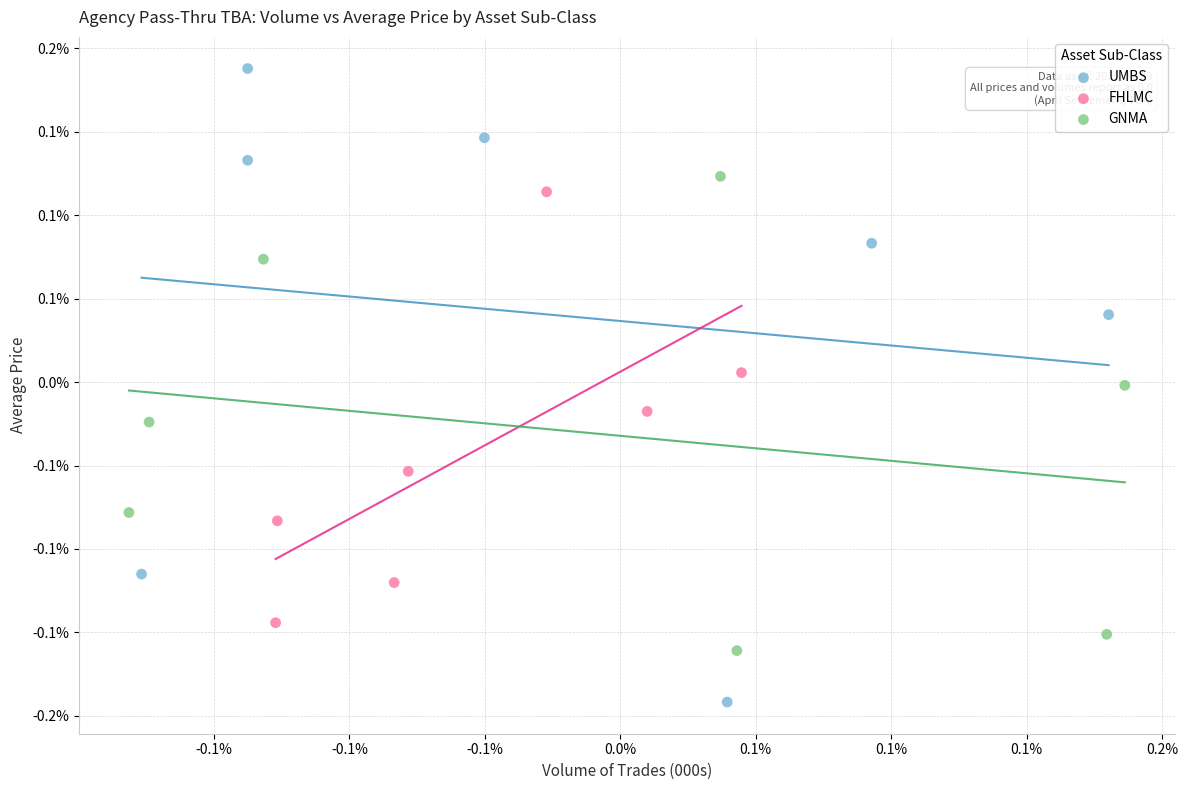

Which series reaches the maximum Y coordinate?

UMBS